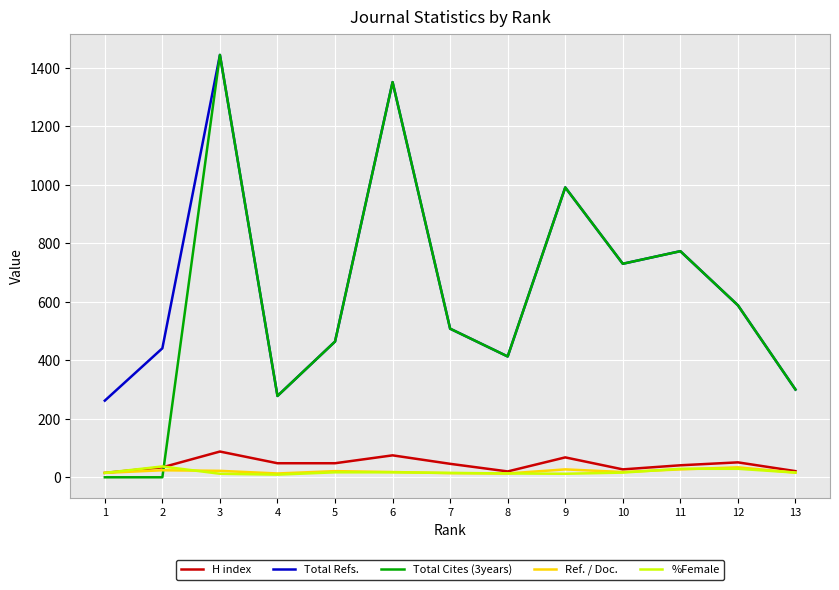

Which series has the largest range (max minus min)?

Total Cites (3years)